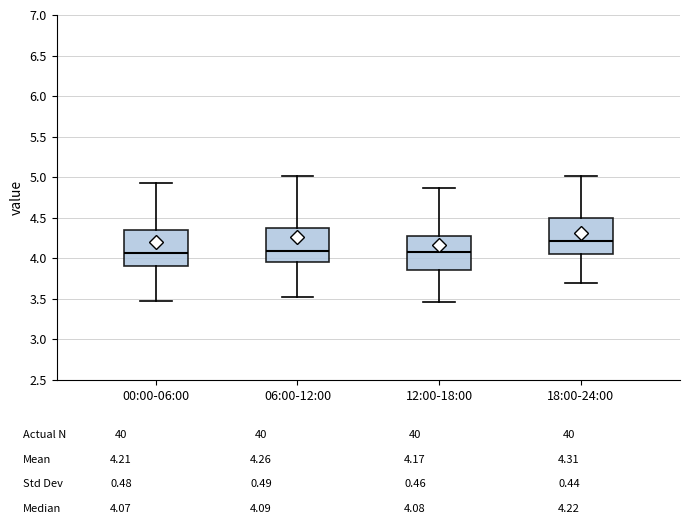

Reading left to right, read every box against the y-axis: the position of its median line, the range the box covers, and the ends of its whiskers. The values are not printed on the chart, so give them approximately, as read against the axis.

00:00-06:00: median 4.05, box 3.90 to 4.35, whiskers 3.50 to 4.95
06:00-12:00: median 4.10, box 3.95 to 4.40, whiskers 3.50 to 5.00
12:00-18:00: median 4.10, box 3.85 to 4.25, whiskers 3.45 to 4.85
18:00-24:00: median 4.20, box 4.05 to 4.50, whiskers 3.70 to 5.00